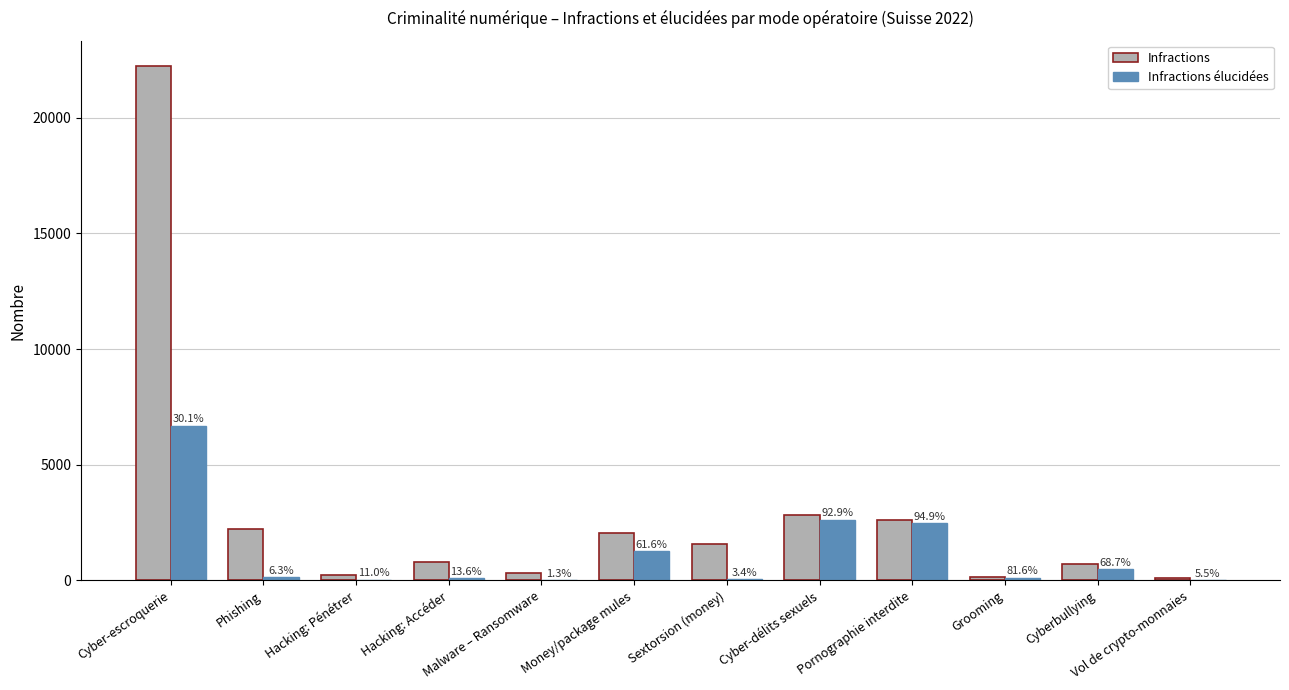

List the series in order of their peak value, highest first.

Infractions, Infractions élucidées